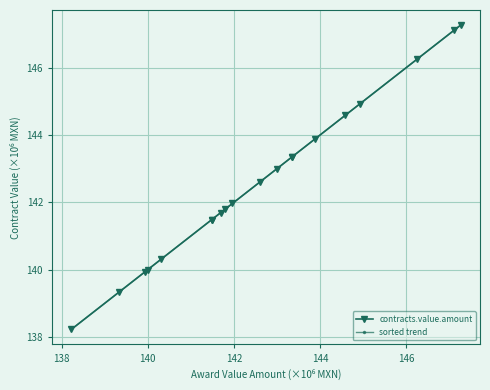

What is the value of the contracts.value.amount point at the 1st from the left?

138.2